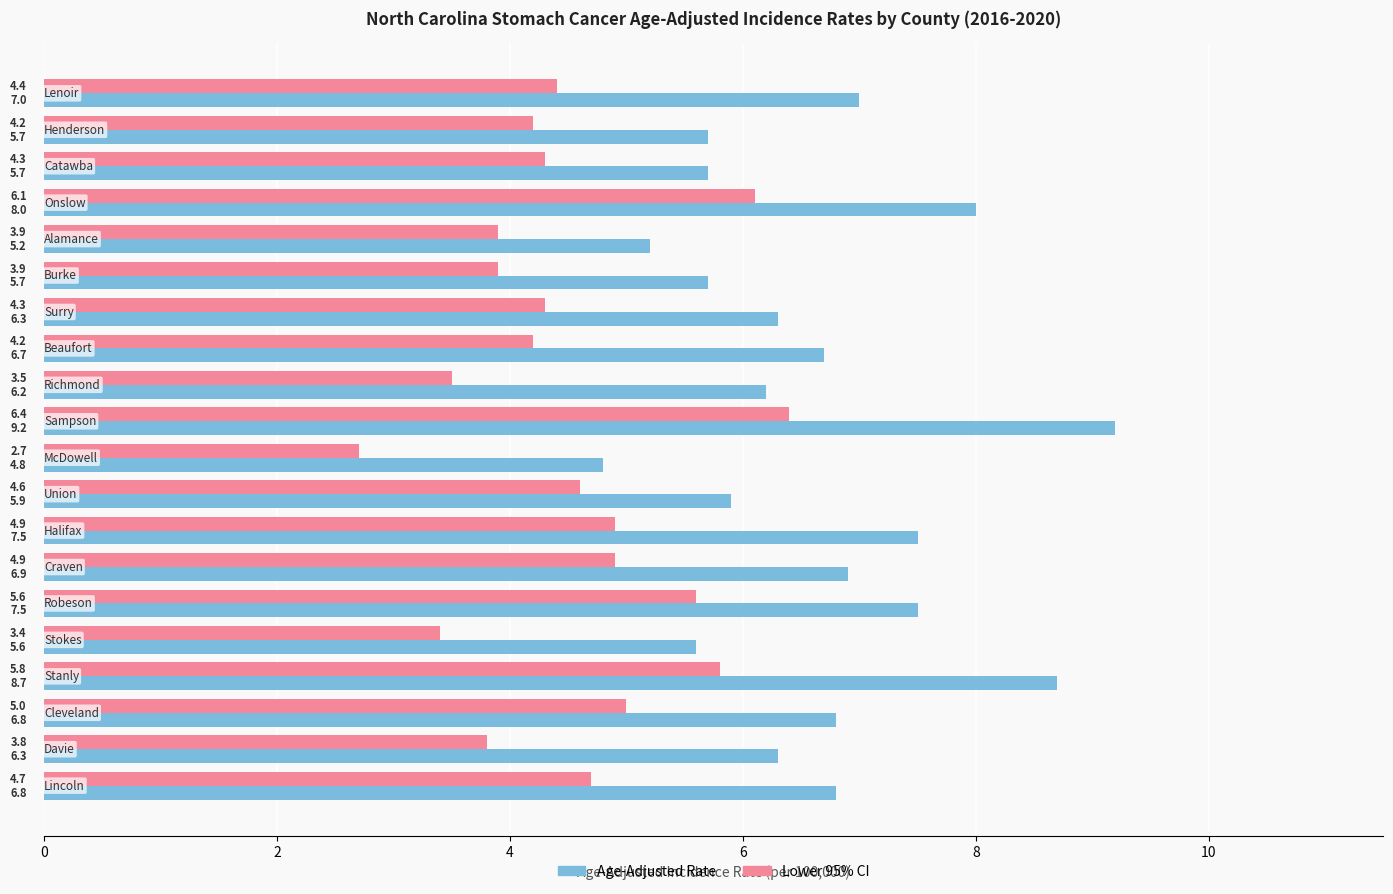

What are all the series names shown in the legend?

Age-Adjusted Rate, Lower 95% CI